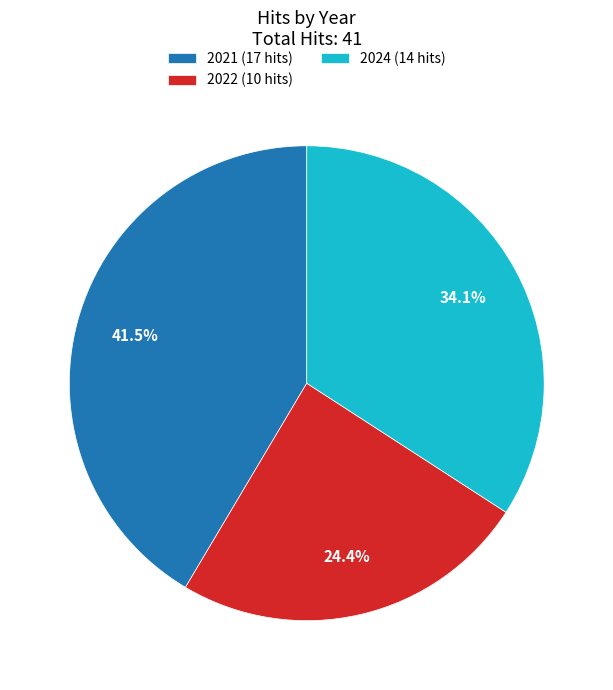

How much of the chart is everything except 2024 (14 hits)?

65.9%